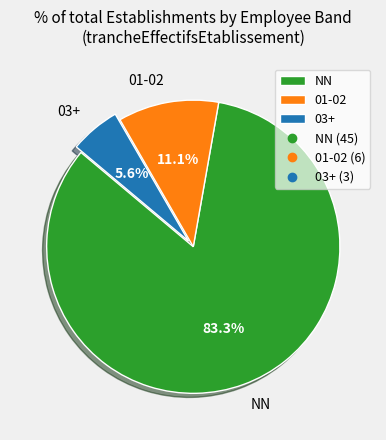

Rank the categories by value from lowest to highest.

03+, 01-02, NN